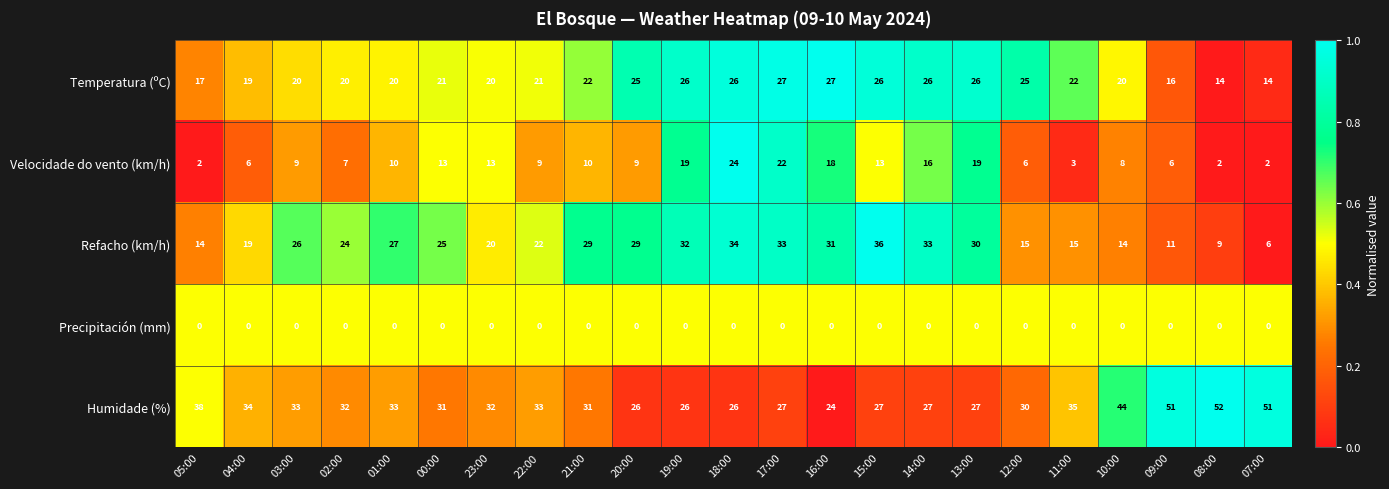

Which category has the highest value across all series?

08:00